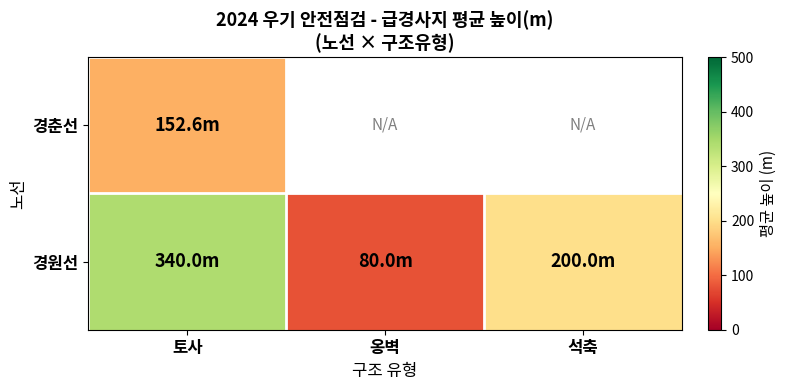

What is the maximum value shown in the chart?

340.0